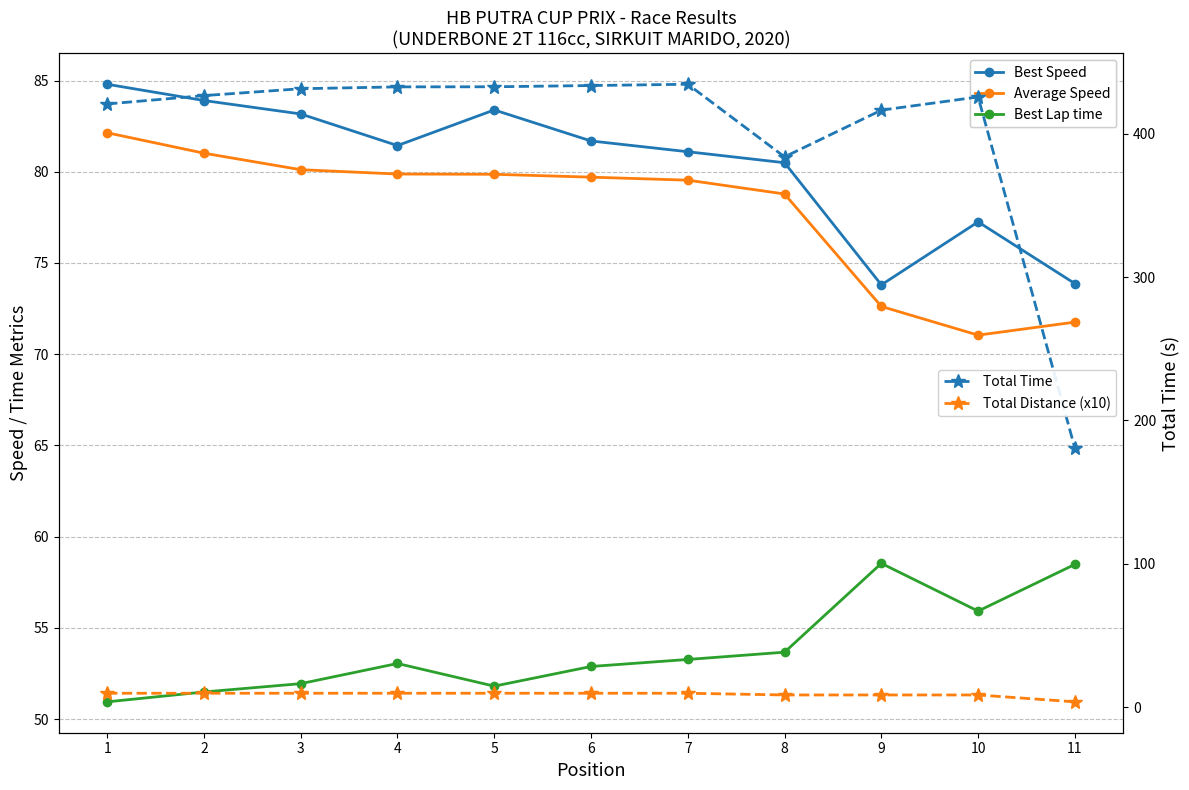

List the labels in order of Total Time value, smallest first.

11, 8, 9, 1, 10, 2, 3, 4, 5, 6, 7